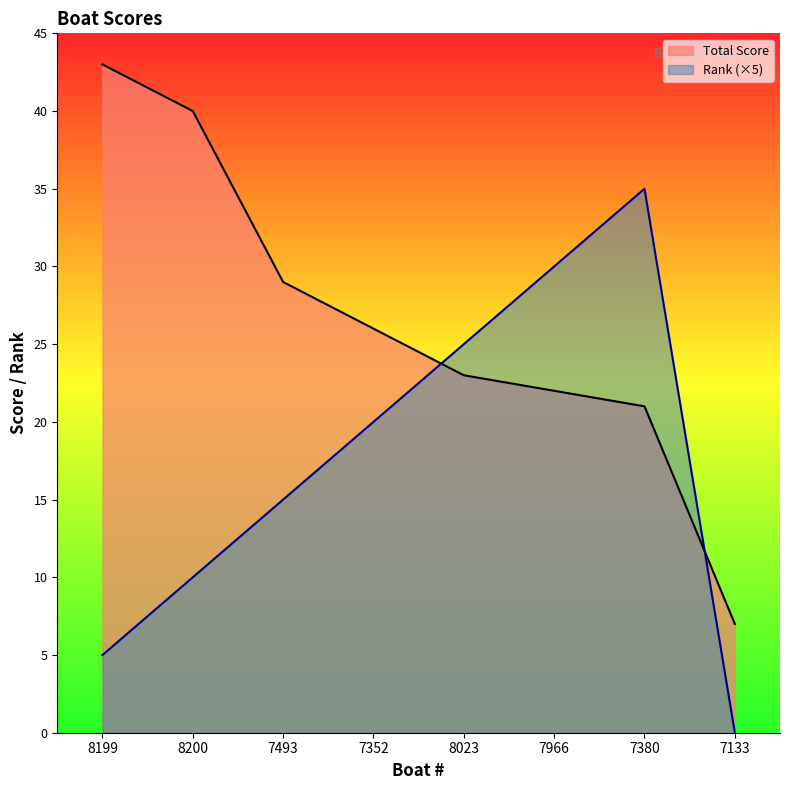

Between which two adjacent categories do Rank and Total Score first intersect?

7352 and 8023